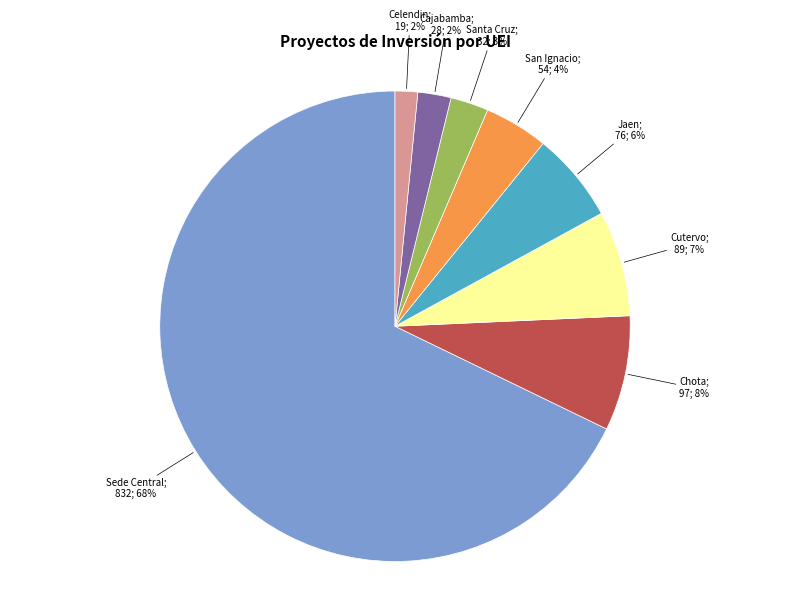

Is there any slice that represents more than half of the pie?

Yes